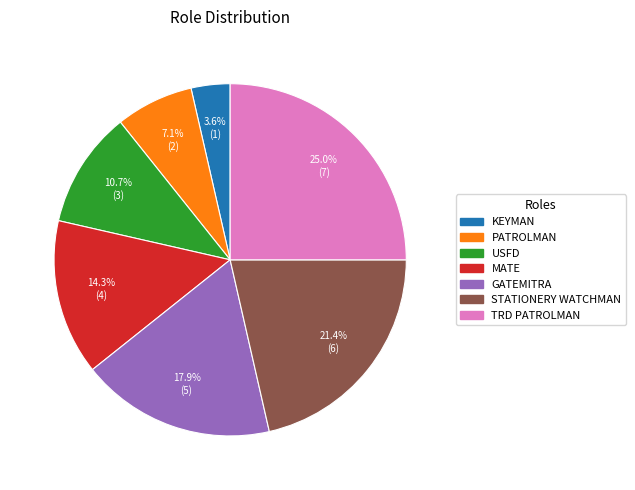

True or false: USFD accounts for 5% of the total.

False